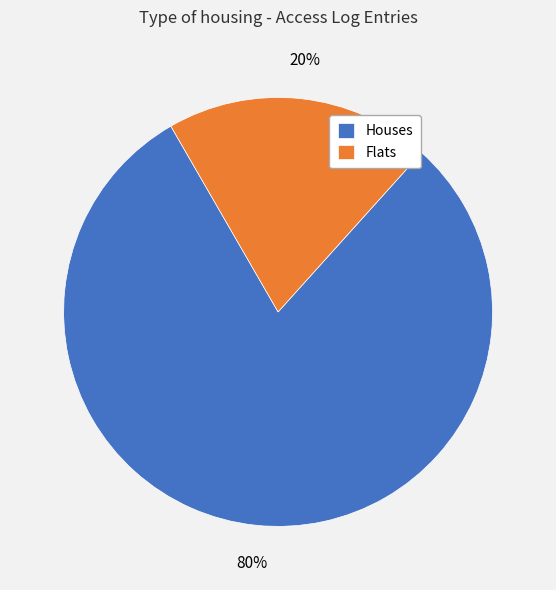

Is it true that Flats is 11% of the pie?

False